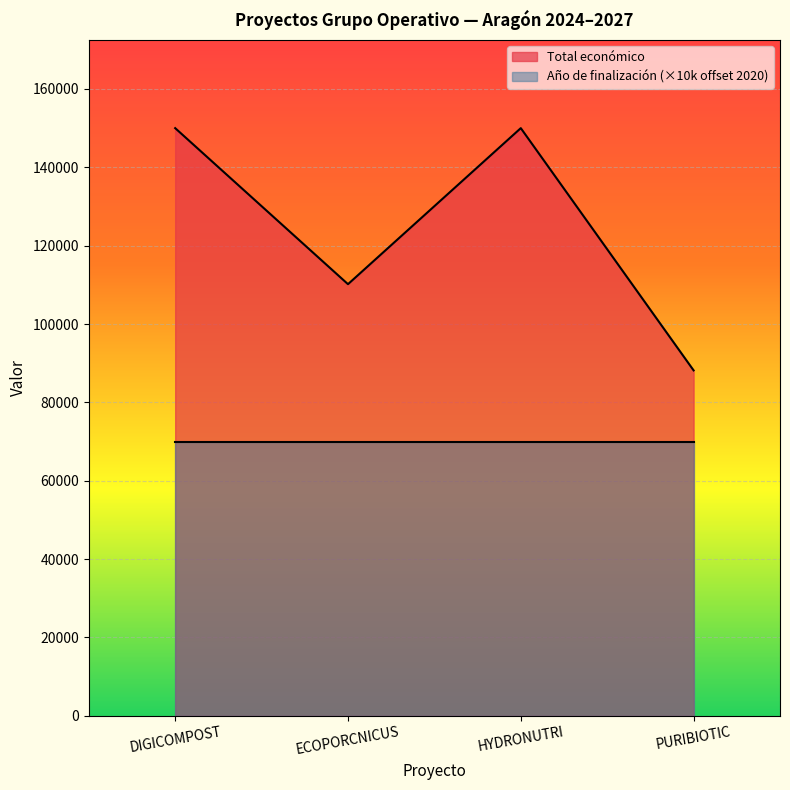

Read the value at HYDRONUTRI, to the nearest 10.

150000